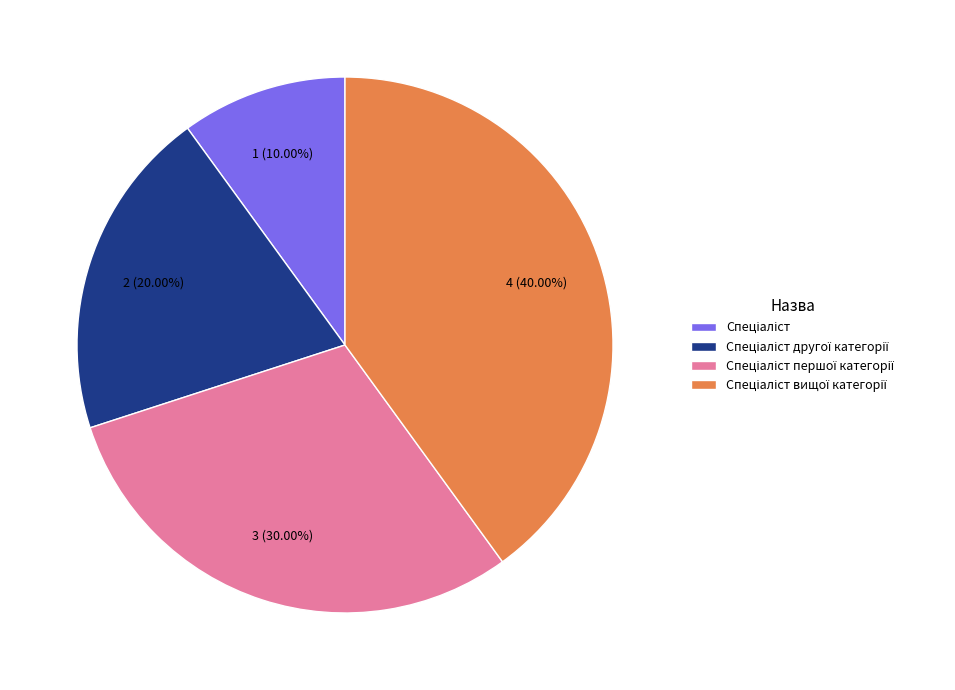

Is there a majority slice in this chart?

No